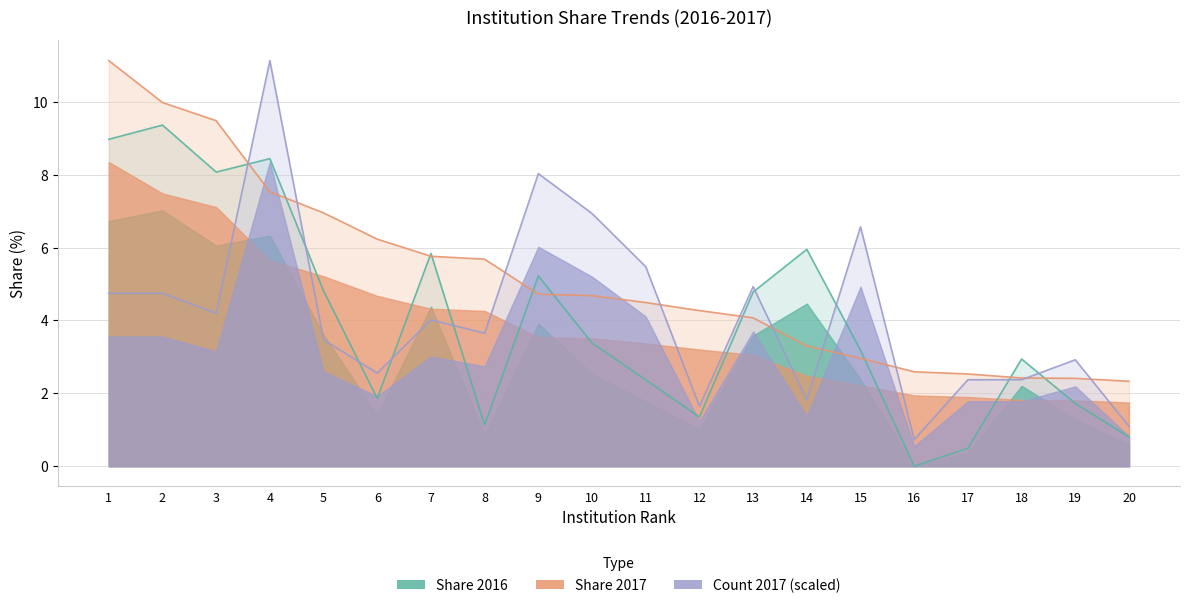

Rank the series at 1 from highest to lowest value.

Share 2017, Share 2016, Count 2017